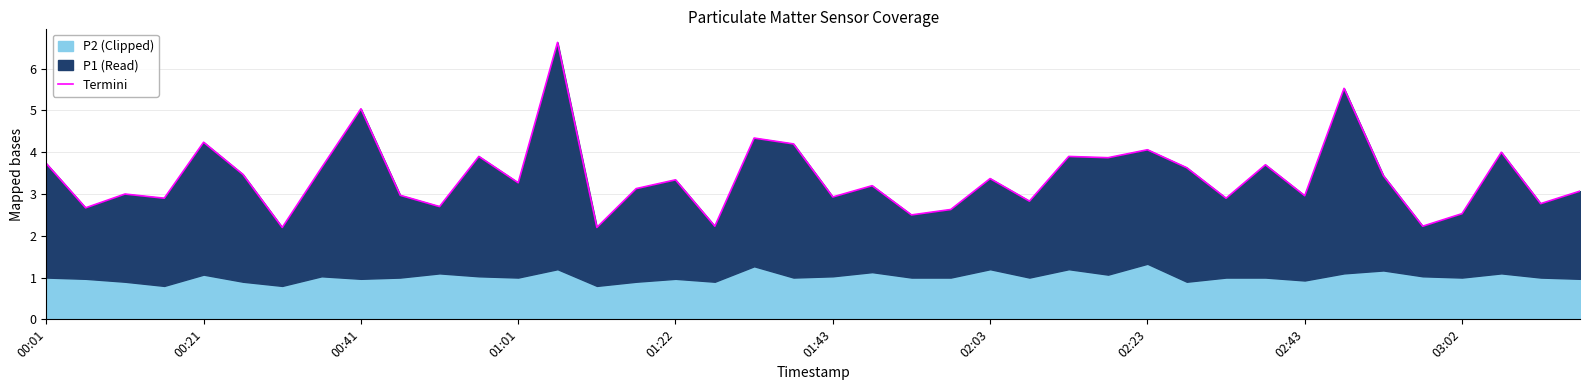

True or false: the data shows 2.8 at 25.

True